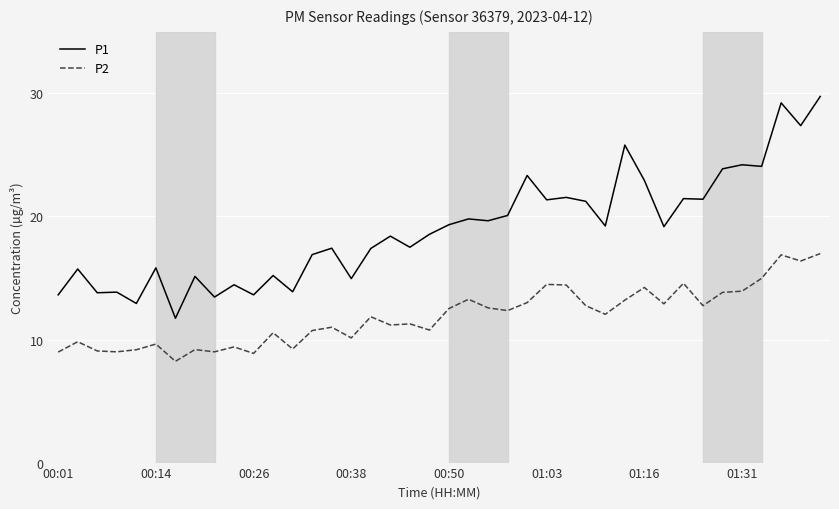

Which series has the widest spread of values?

P1